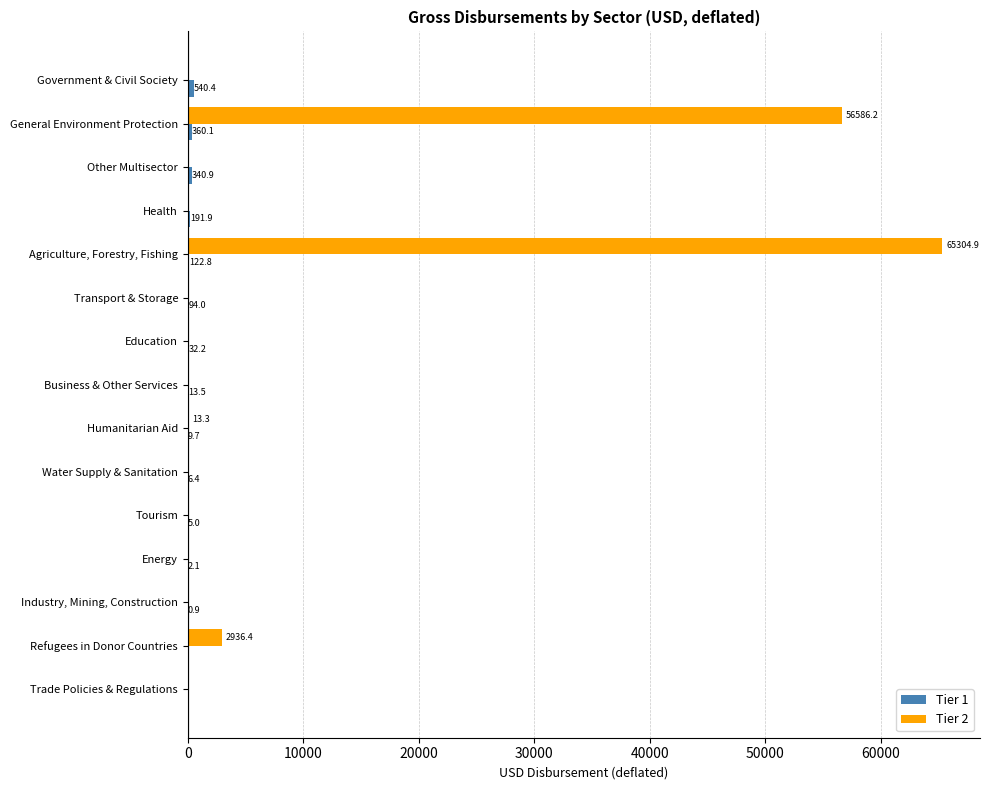

Where is Tier 2 nearest to the value 32652?

General Environment Protection